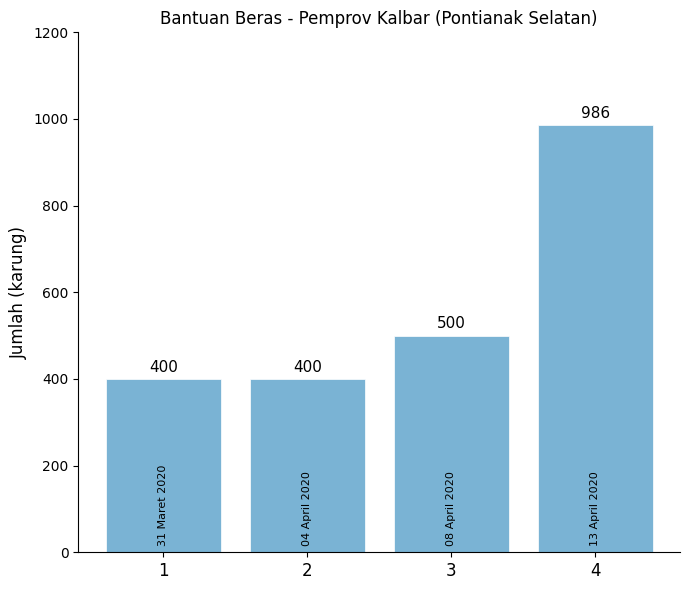

What is the value of the 3rd bar from the left?

500